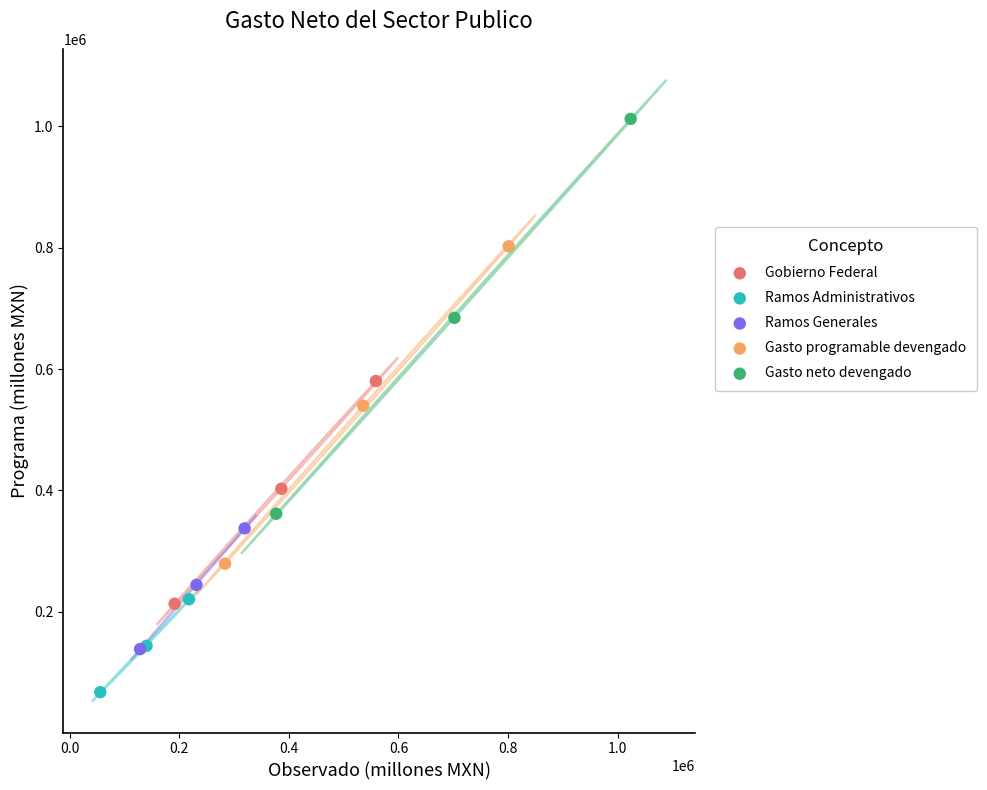

What are all the series names shown in the legend?

Gobierno Federal, Ramos Administrativos, Ramos Generales, Gasto programable devengado, Gasto neto devengado